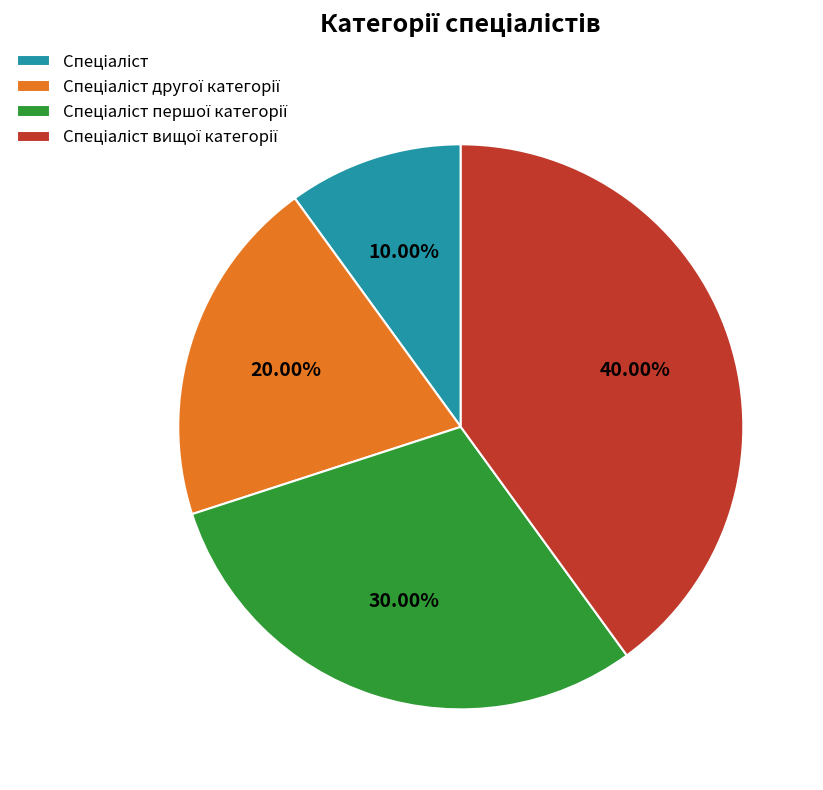

How many segments does this pie chart have?

4